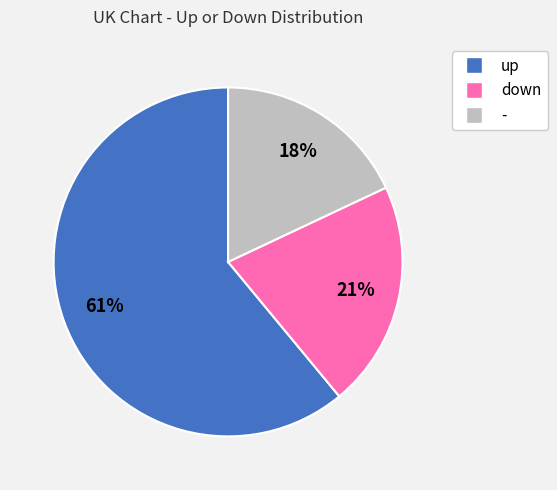

Approximately how many times larger is the value at up compared to -?

3.4